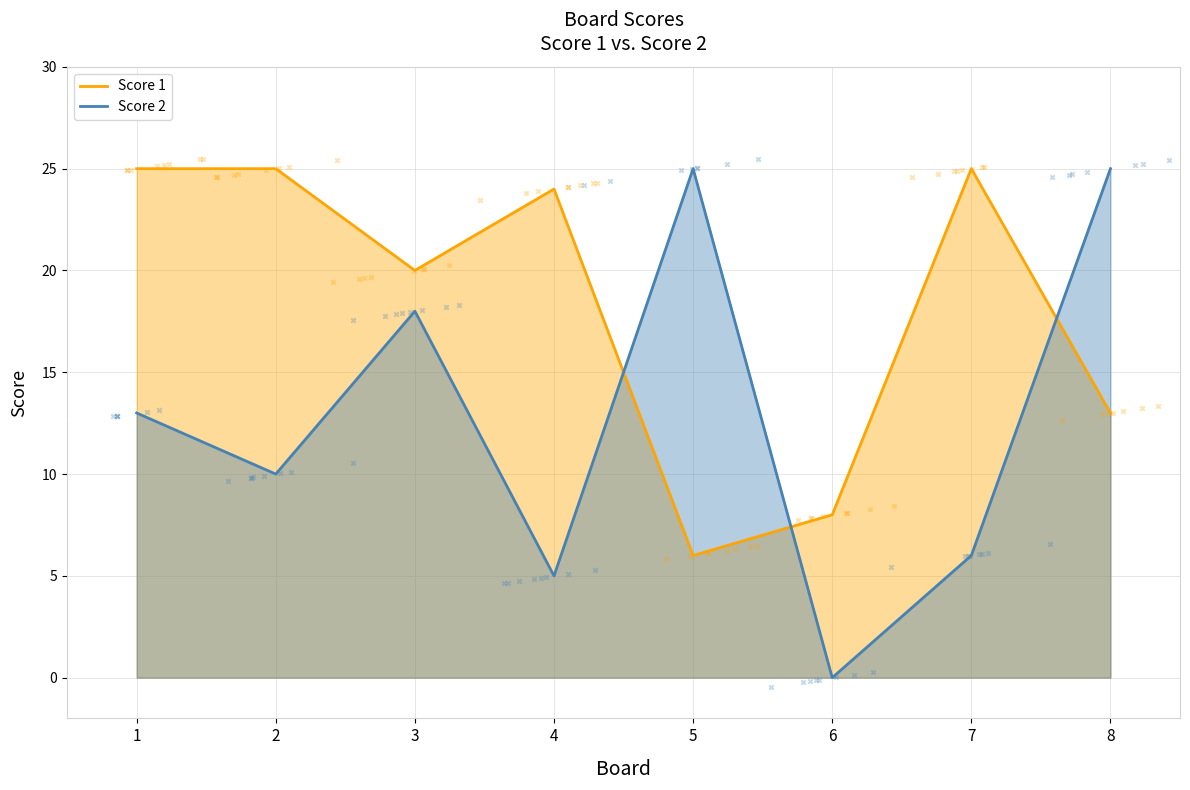

At how many categories does at least one series exceed 11?

7